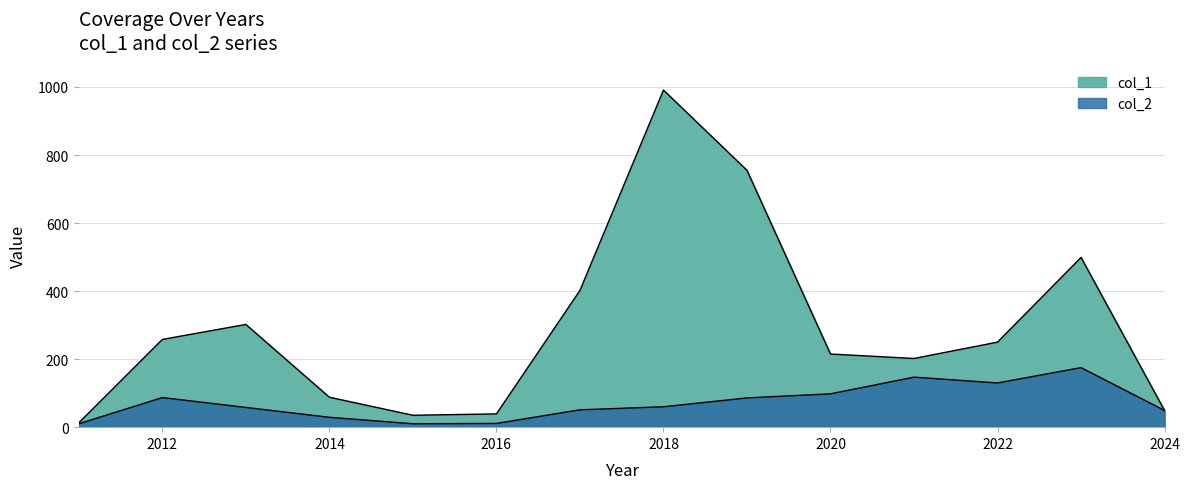

Which has a higher value, 2022 or 2018?

2018